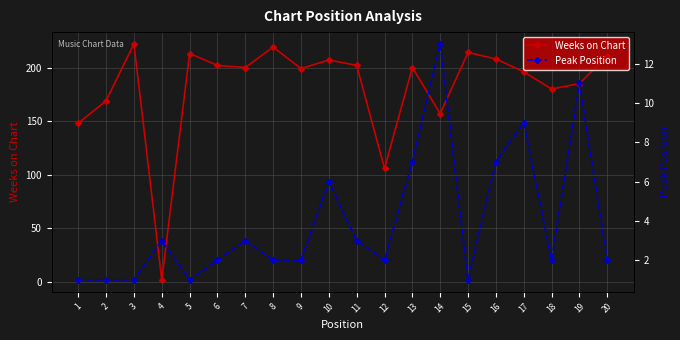

What value does the Peak Position series have at 19, to the nearest 10?

10